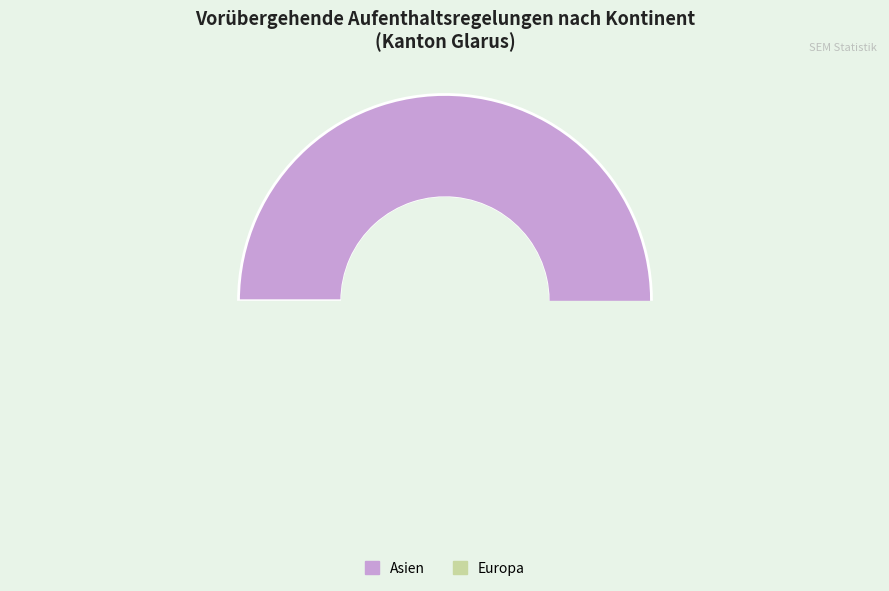

Is it true that Ozeanien is 1% of the pie?

False